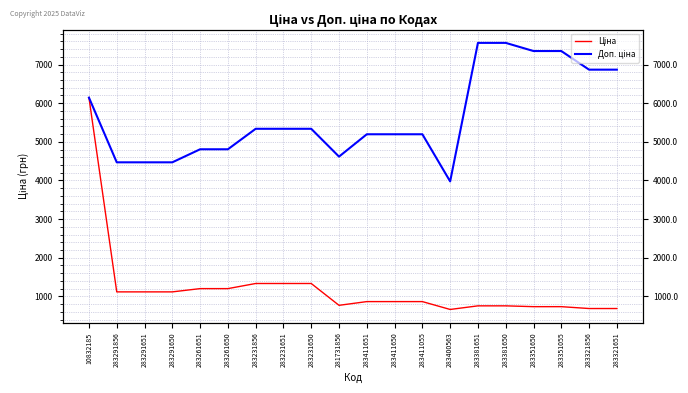

True or false: Доп. ціна has a value of 6170.5 at 283291651.

False